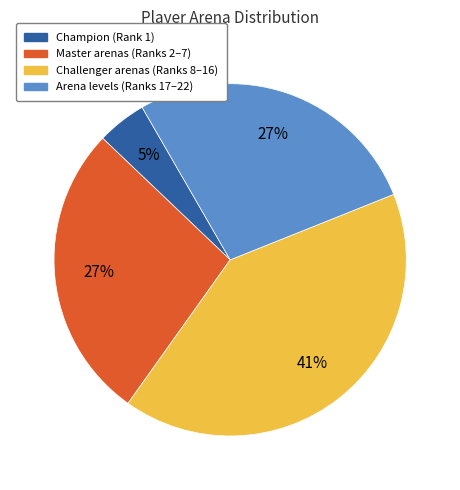

To the nearest percent, what is the average slice percentage?

25%